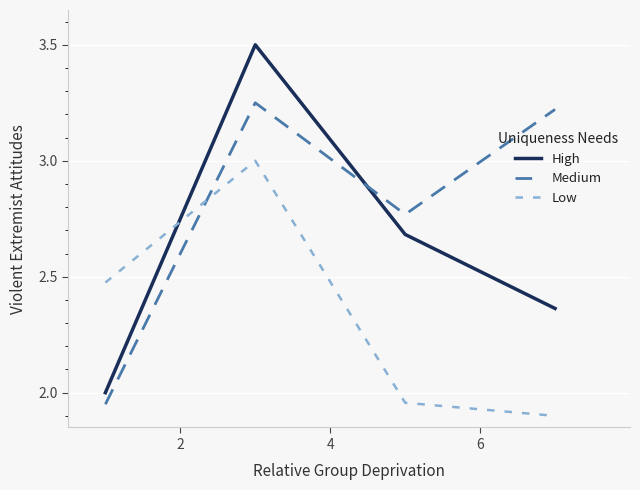

What is the maximum value shown in the chart?

3.5